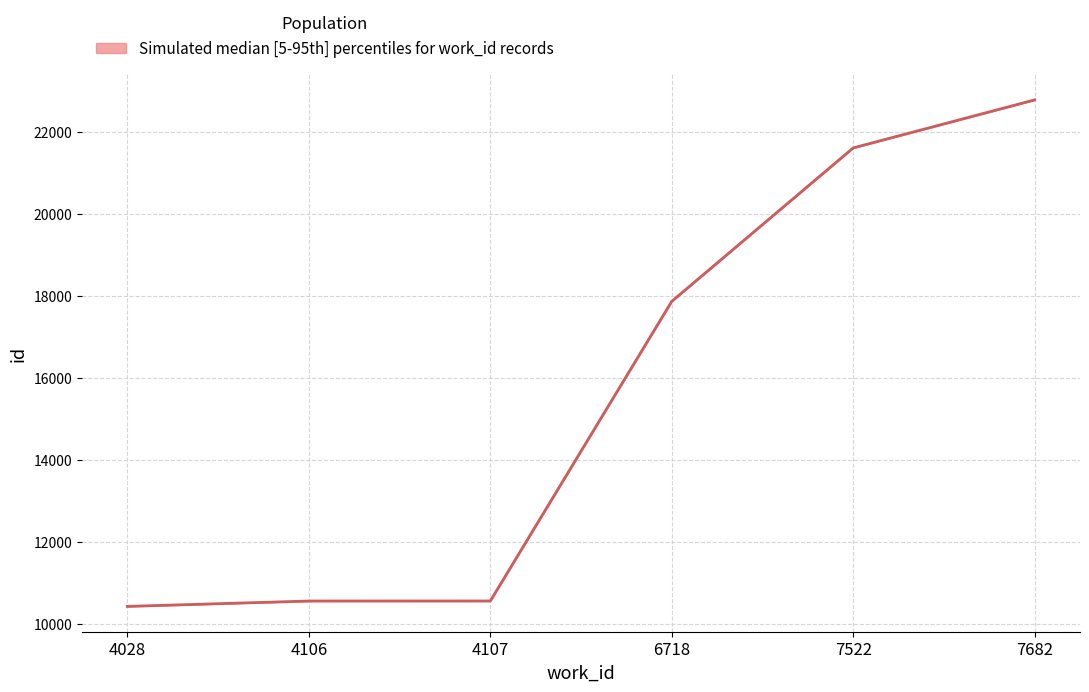

True or false: upper has a value of 22790 at 7682.

True